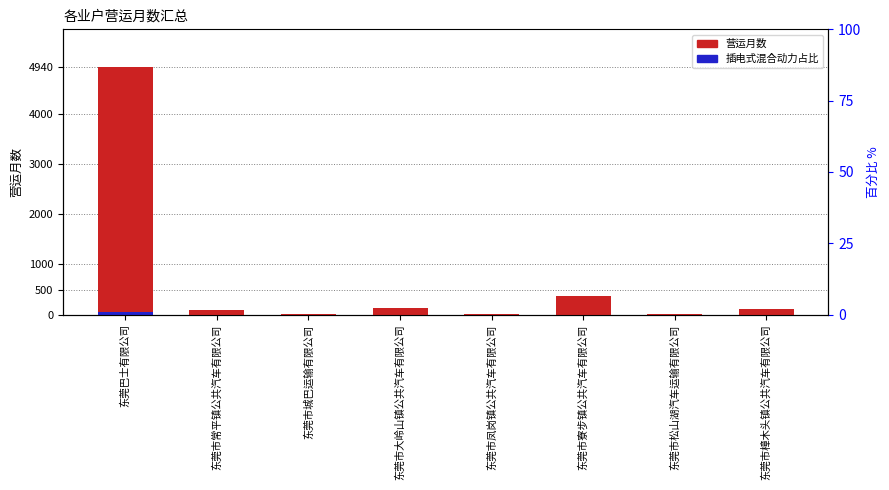

What is the difference between the maximum and minimum values in the 营运月数 series?

4931